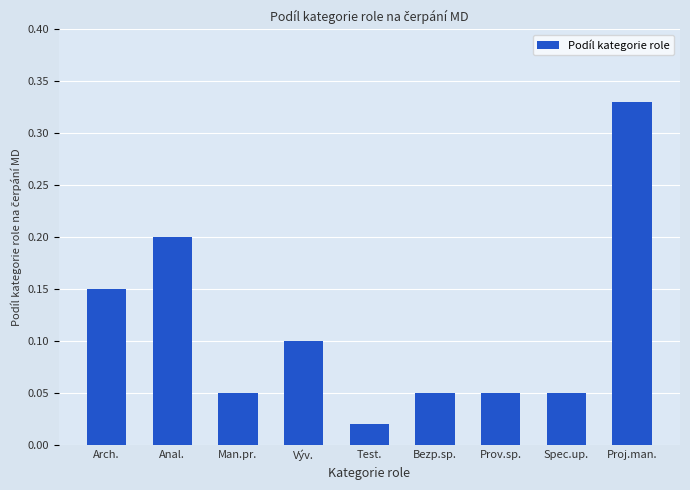

How many bars are there in total?

9